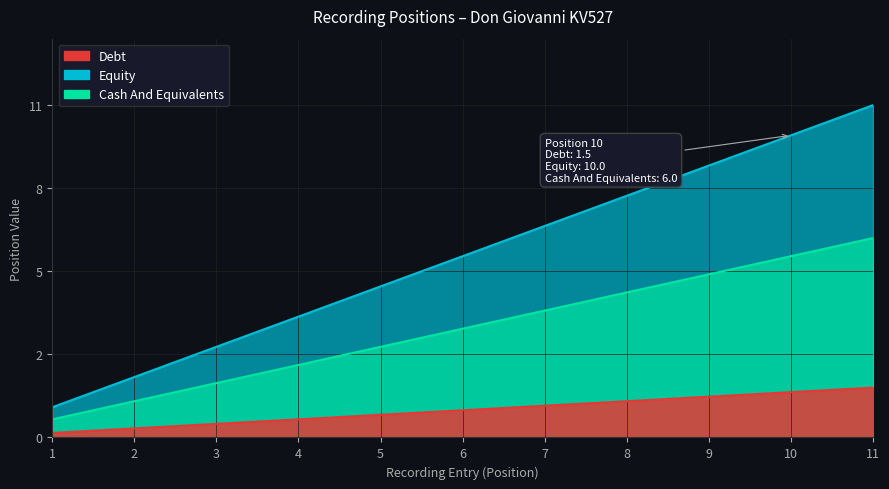

What is the sum of the values at 3 and 2?

5